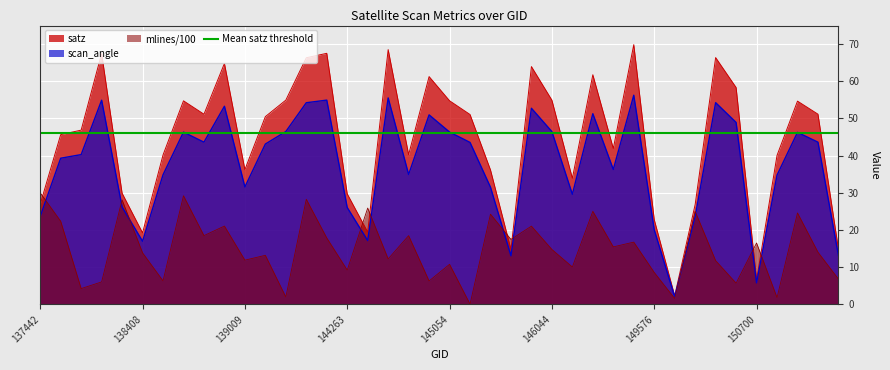

Reading left to right, extract all data points from this chart.

satz: 26.9	45.7	46.9	67.5	29.9	19.2	40.2	54.7	51.1	64.8	36.2	50.5	54.9	66.3	67.5	29.7	19.4	68.5	40.3	61.3	54.8	51.1	36.1	14.8	64.0	54.9	33.9	61.8	41.9	69.9	22.8	2.3	26.9	66.4	58.3	6.5	40.1	54.7	51.2	14.9
scan_angle: 23.6	39.3	40.3	54.9	26.2	17.0	34.9	46.3	43.6	53.3	31.6	43.1	46.5	54.2	54.9	26.0	17.1	55.5	34.9	51.0	46.3	43.6	31.5	13.0	52.7	46.5	29.6	51.3	36.3	56.3	20.1	2.0	23.6	54.3	48.9	5.8	34.8	46.3	43.6	13.1
mlines: 30.0	22.4	4.2	6.0	28.1	13.8	6.3	29.2	18.5	21.1	11.9	13.2	2.0	28.3	17.9	9.2	25.9	12.2	18.5	6.3	10.8	0.1	24.2	17.5	21.0	14.8	10.0	25.0	15.4	16.7	8.6	1.6	25.0	11.8	5.7	16.5	1.8	24.6	14.0	6.8